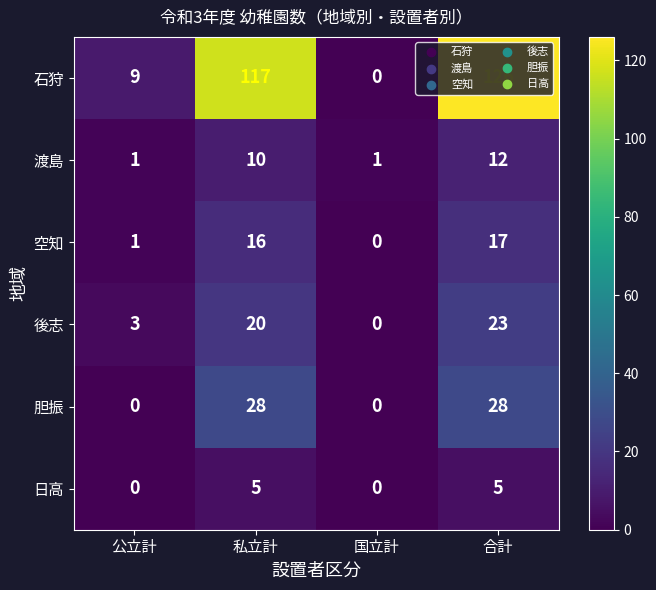

What is the highest value of the 日高 series?

5